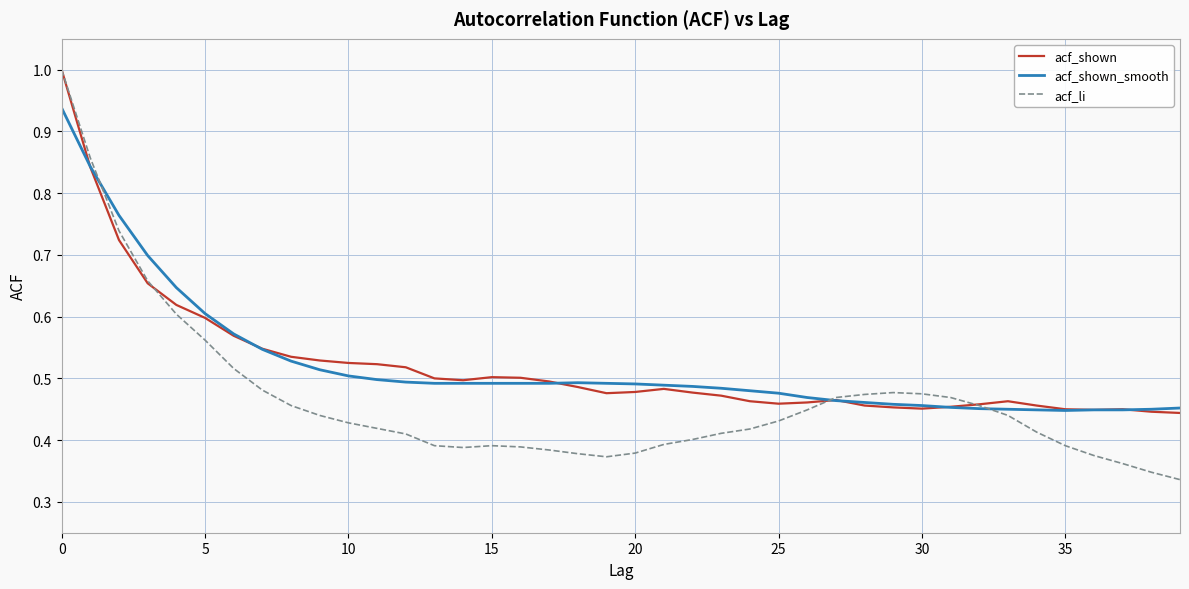

Which series has the largest range (max minus min)?

acf_li